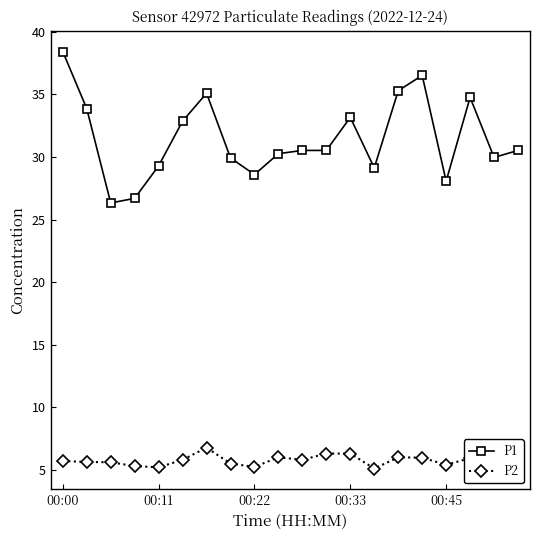

True or false: P2 has more than 1 points higher than both neighbors.

True